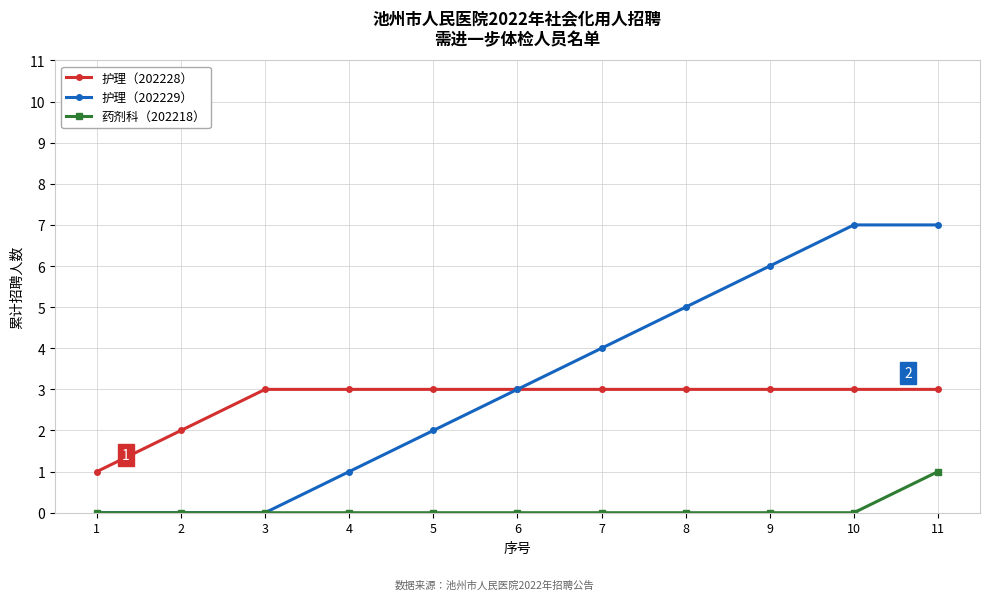

What is the greatest value displayed?

7